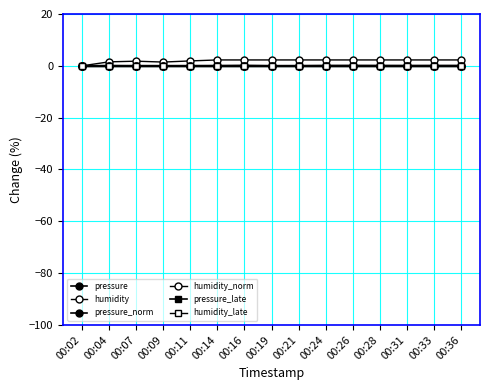

What is the spread (max minus min) of values at 00:04?

1.6